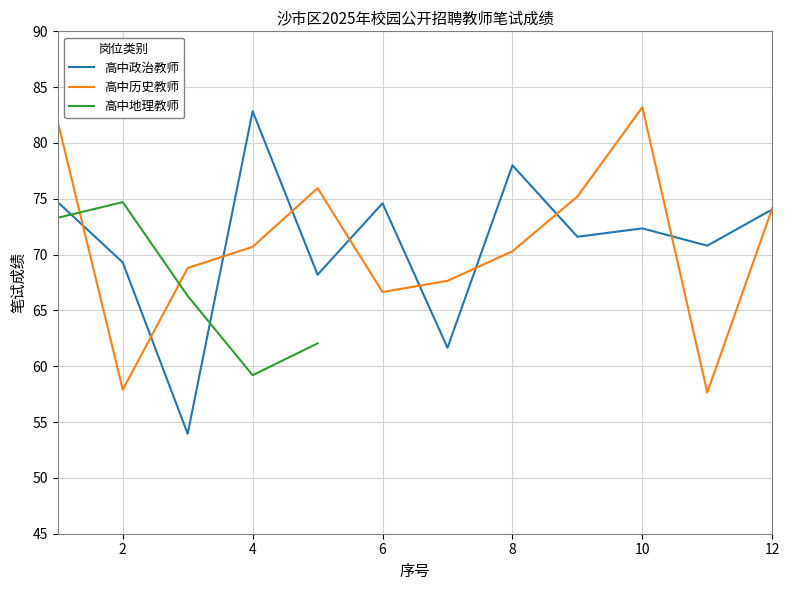

True or false: 高中政治教师 has more than 1 interior local peaks.

True